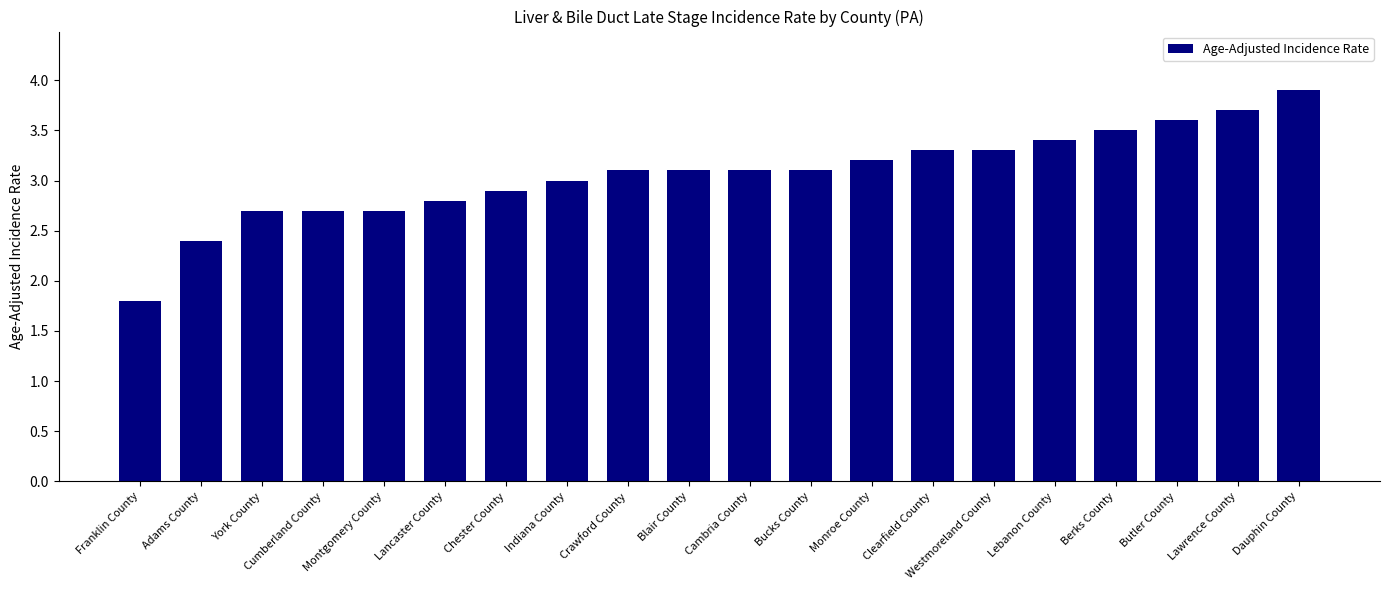

What is the sum of the values at Lawrence County and Chester County?

6.6